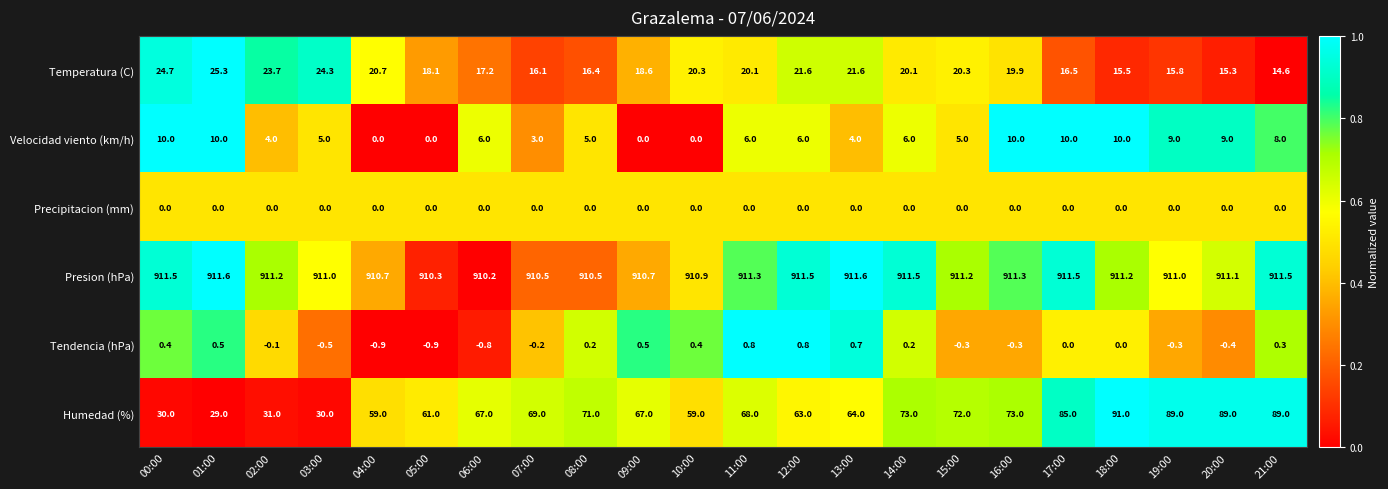

At which category is the sum across all series the highest?

18:00